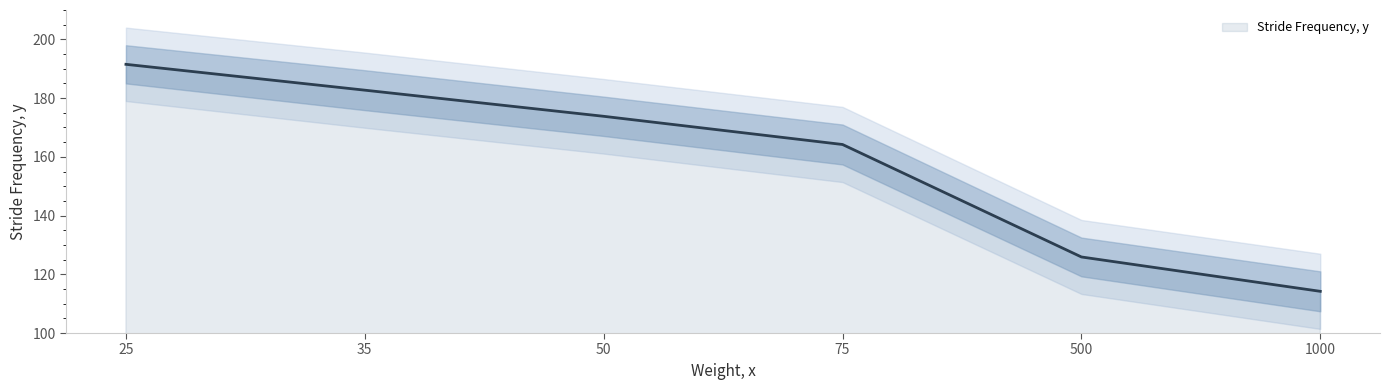

Reading left to right, what are all the values shown in this chart?

25=191.5	35=182.7	50=173.8	75=164.2	500=125.9	1000=114.2